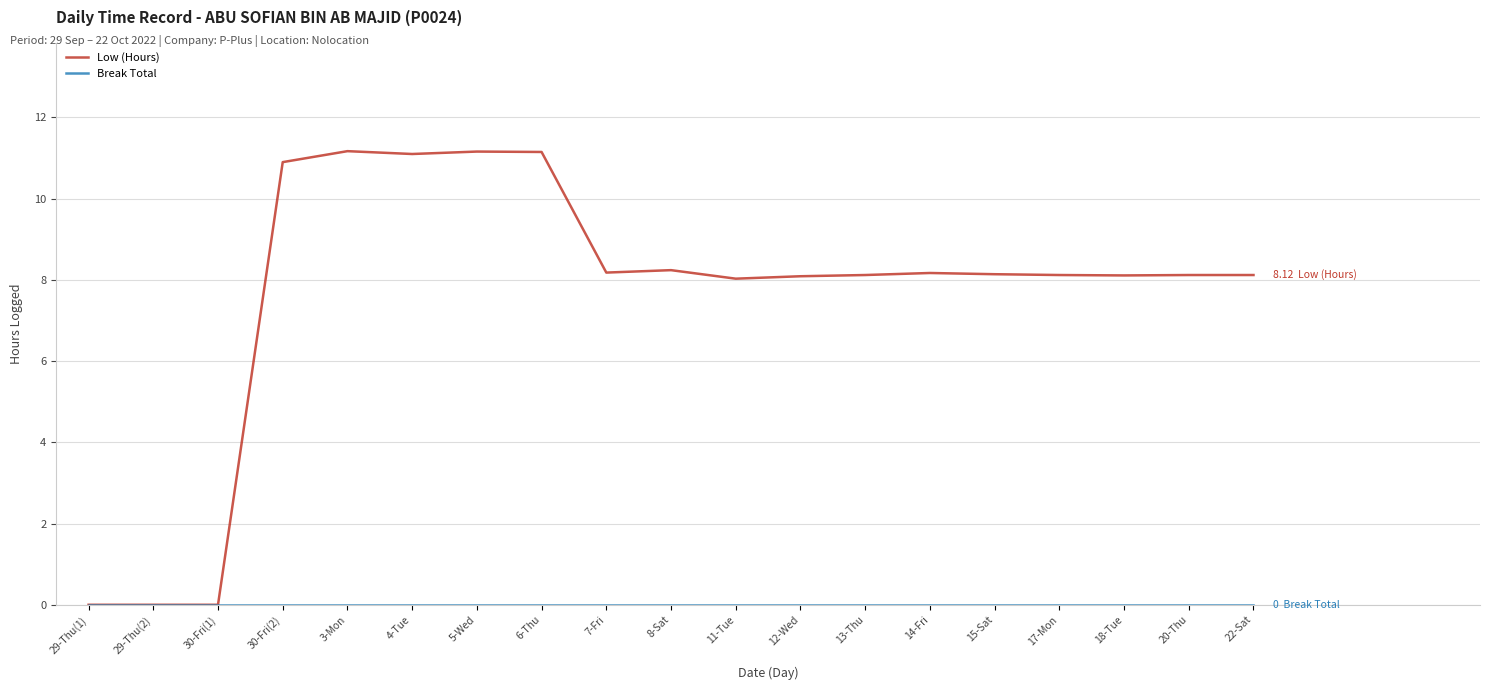

What is the spread (max minus min) of values at 12-Wed?

8.1